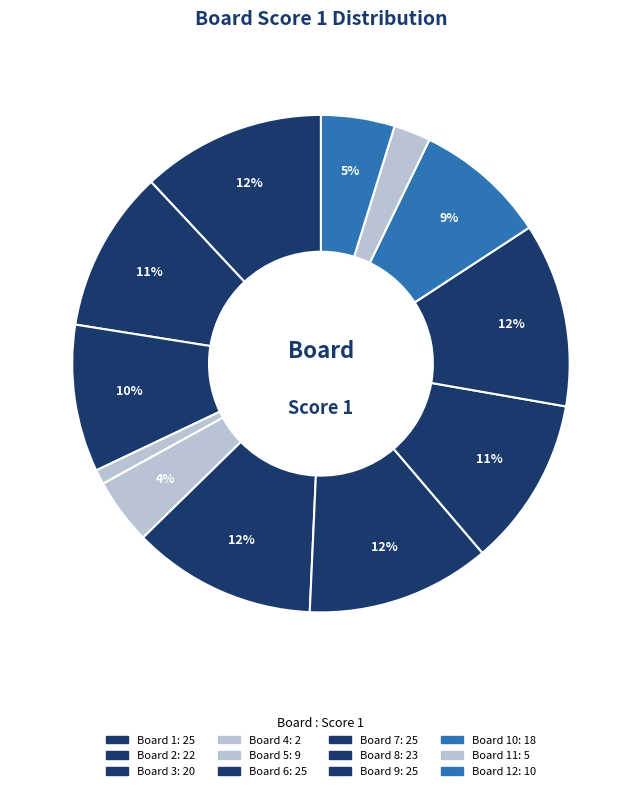

How many segments does this pie chart have?

12